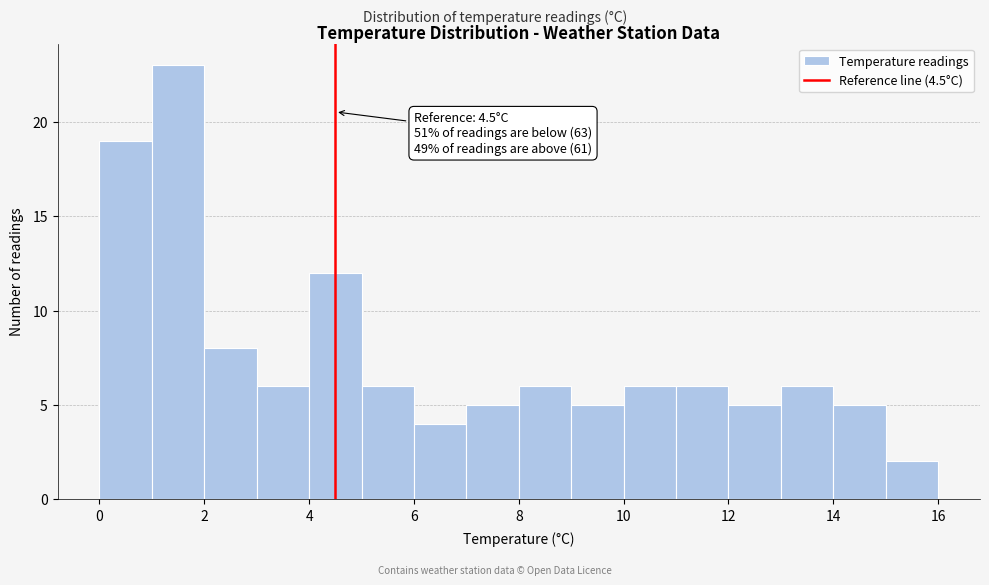

Over which range of the x-axis is the bar tallest?

1 to 2